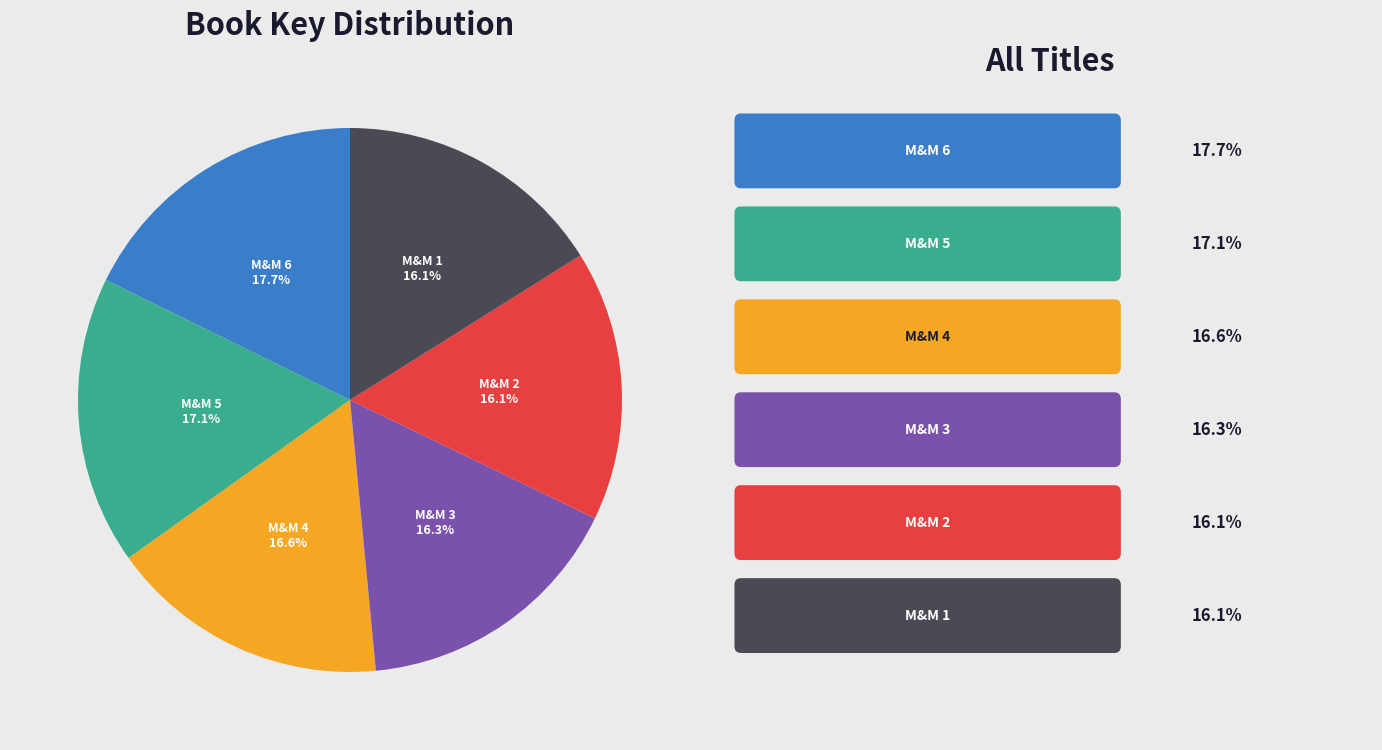

Does any single category account for the majority?

No